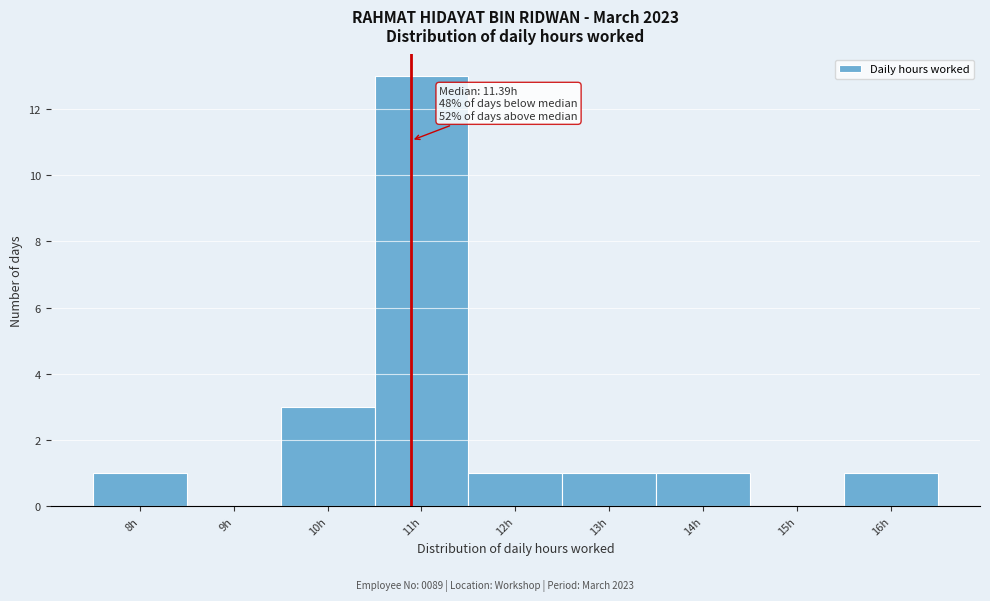

Reading right to left, transcribe all the data shown in this chart.

16h=1	15h=0	14h=1	13h=1	12h=1	11h=13	10h=3	9h=0	8h=1